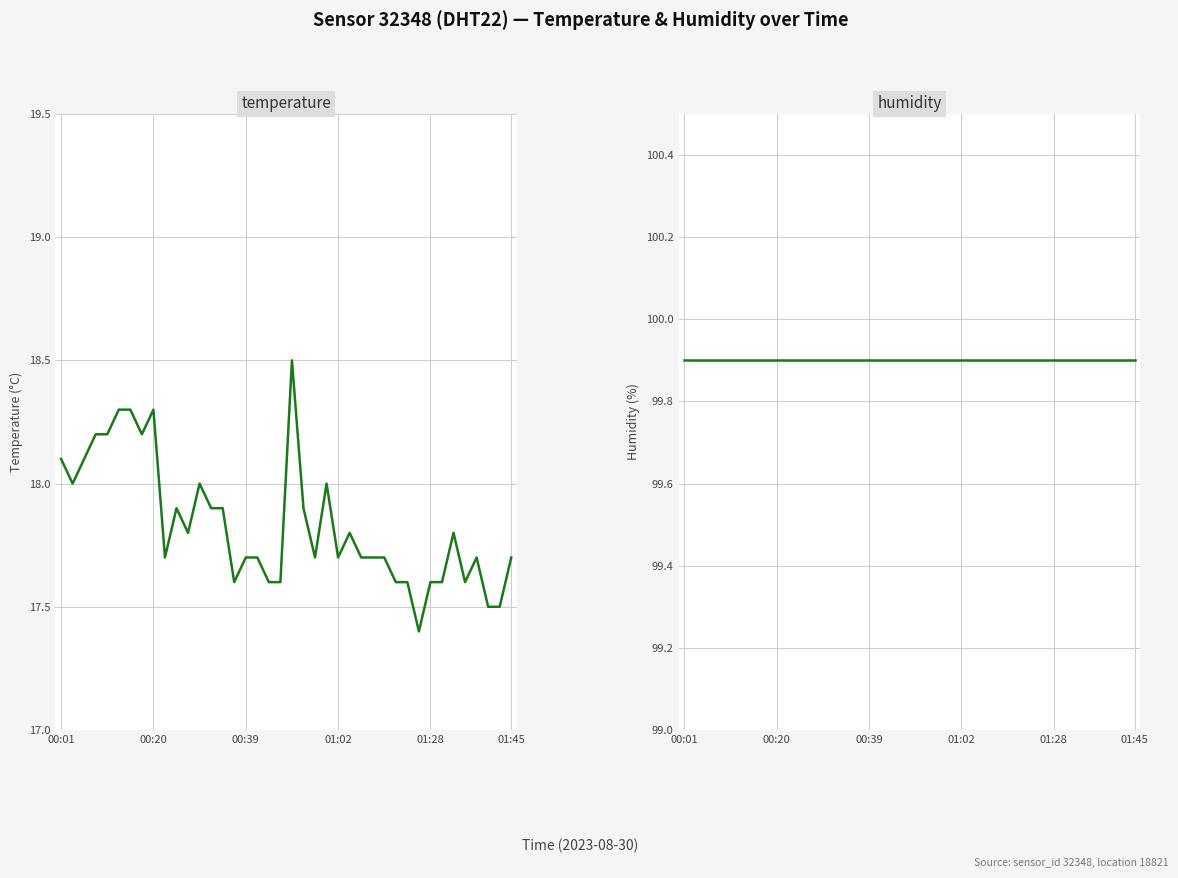

What is the greatest value displayed?

99.9